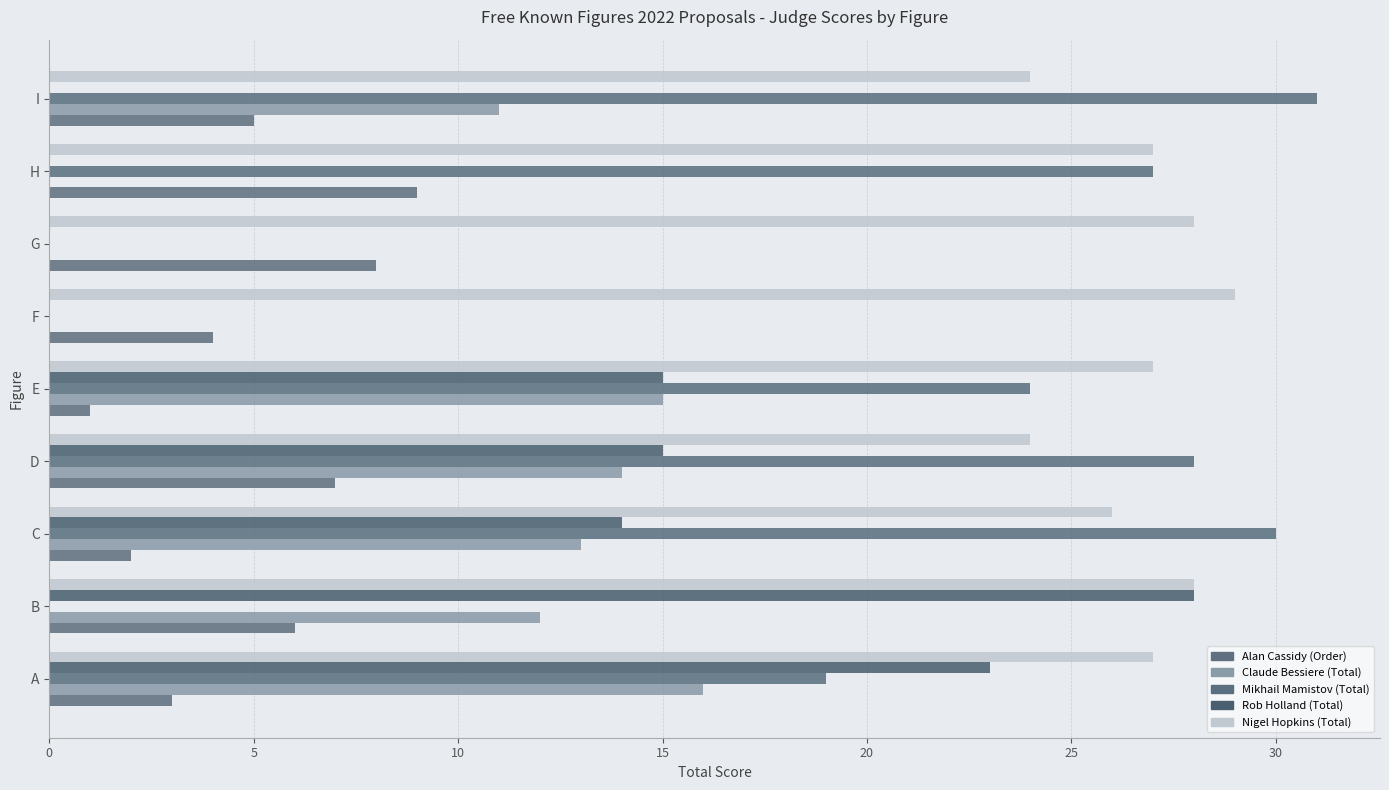

At which label is Alan Cassidy (Order) closest to 5?

I